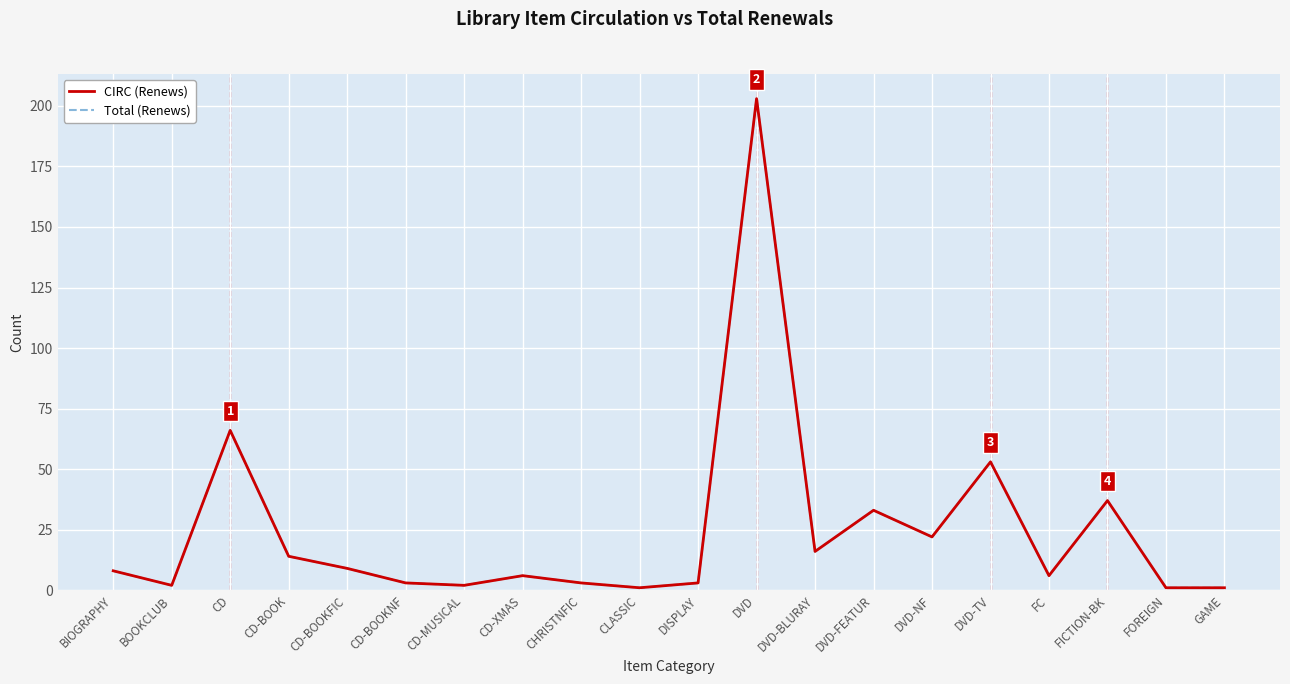

What is the sum of the Total (Renews) values at BIOGRAPHY and DVD-FEATUR?

41